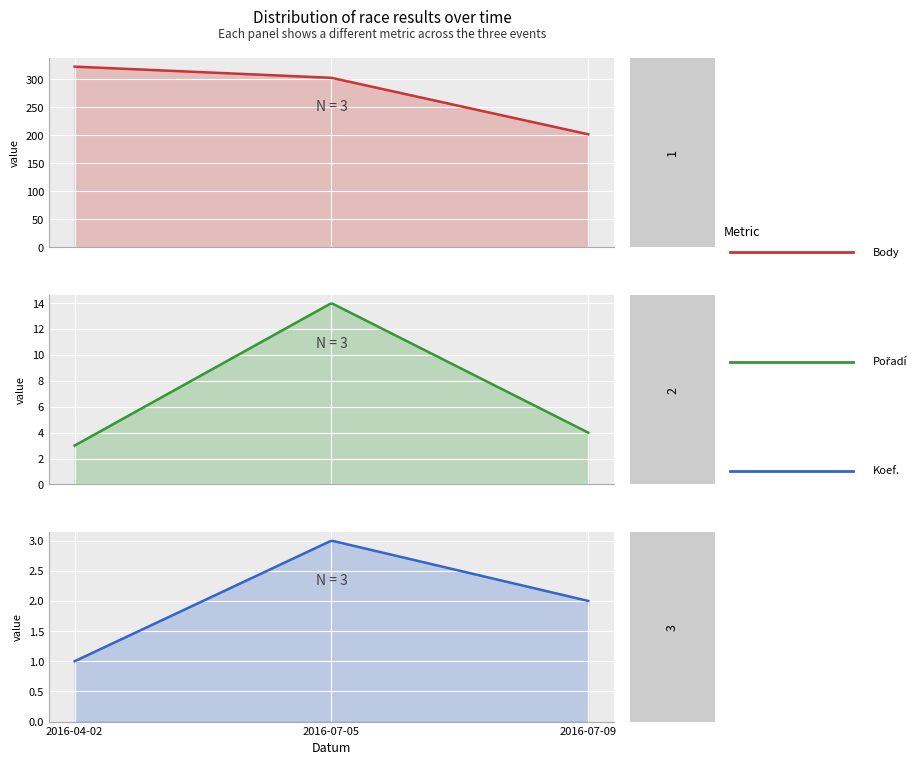

At which category does the chart reach its minimum across all series?

2016-04-02